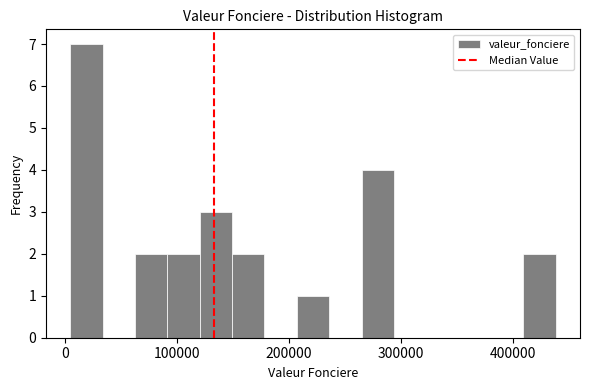

Read against the x-axis, roughly where is the centre of the tallest bar?

20000